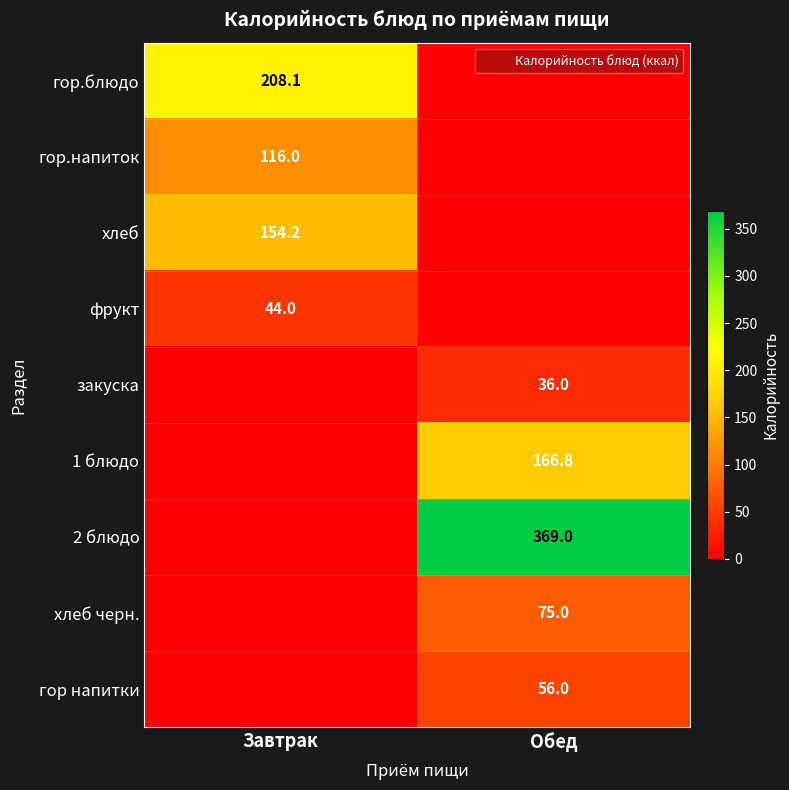

How many data points does each series have?

2